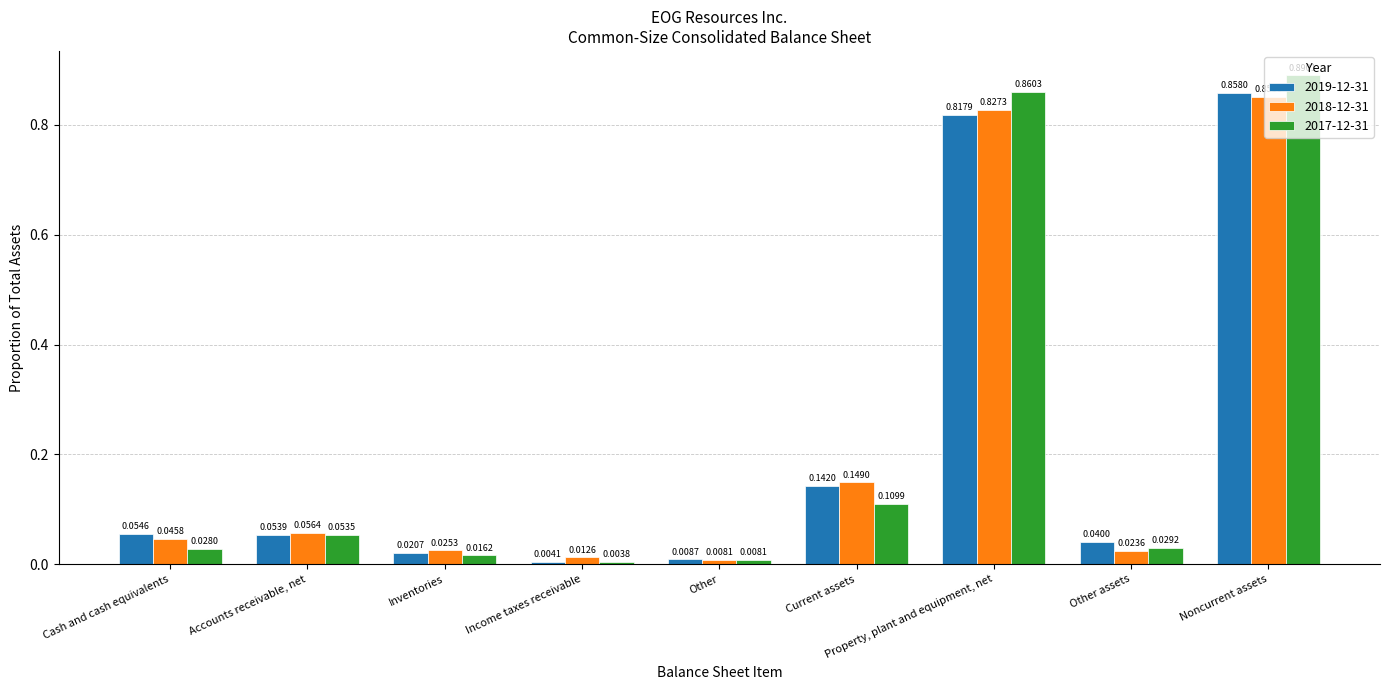

What is the total value across all series at Accounts receivable, net?

0.2